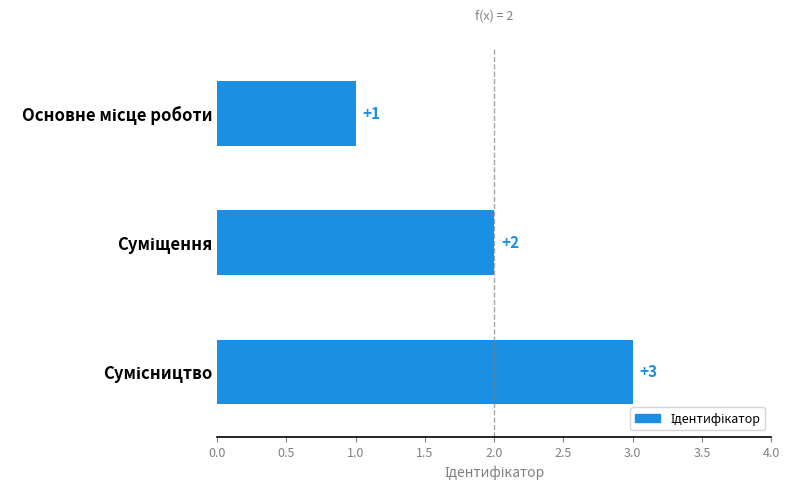

How many values are between 1 and 3?

3